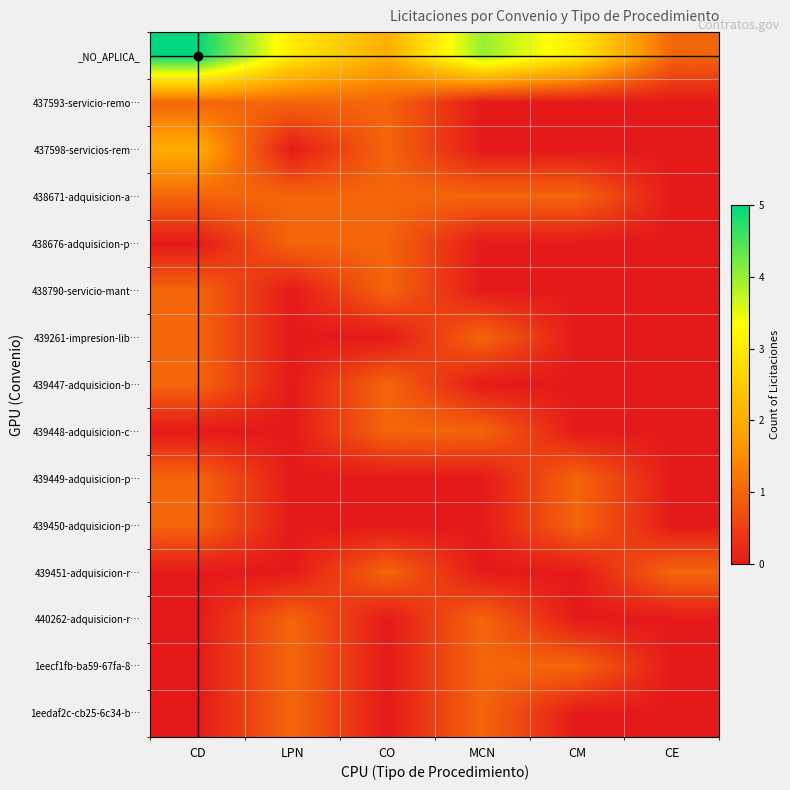

Rank the series by their maximum value, from highest to lowest.

_NO_APLICA_, 437598-servicios-rem…, 437593-servicio-remo…, 438671-adquisicion-a…, 438676-adquisicion-p…, 438790-servicio-mant…, 439261-impresion-lib…, 439447-adquisicion-b…, 439448-adquisicion-c…, 439449-adquisicion-p…, 439450-adquisicion-p…, 439451-adquisicion-r…, 440262-adquisicion-r…, 1eecf1fb-ba59-67fa-8…, 1eedaf2c-cb25-6c34-b…